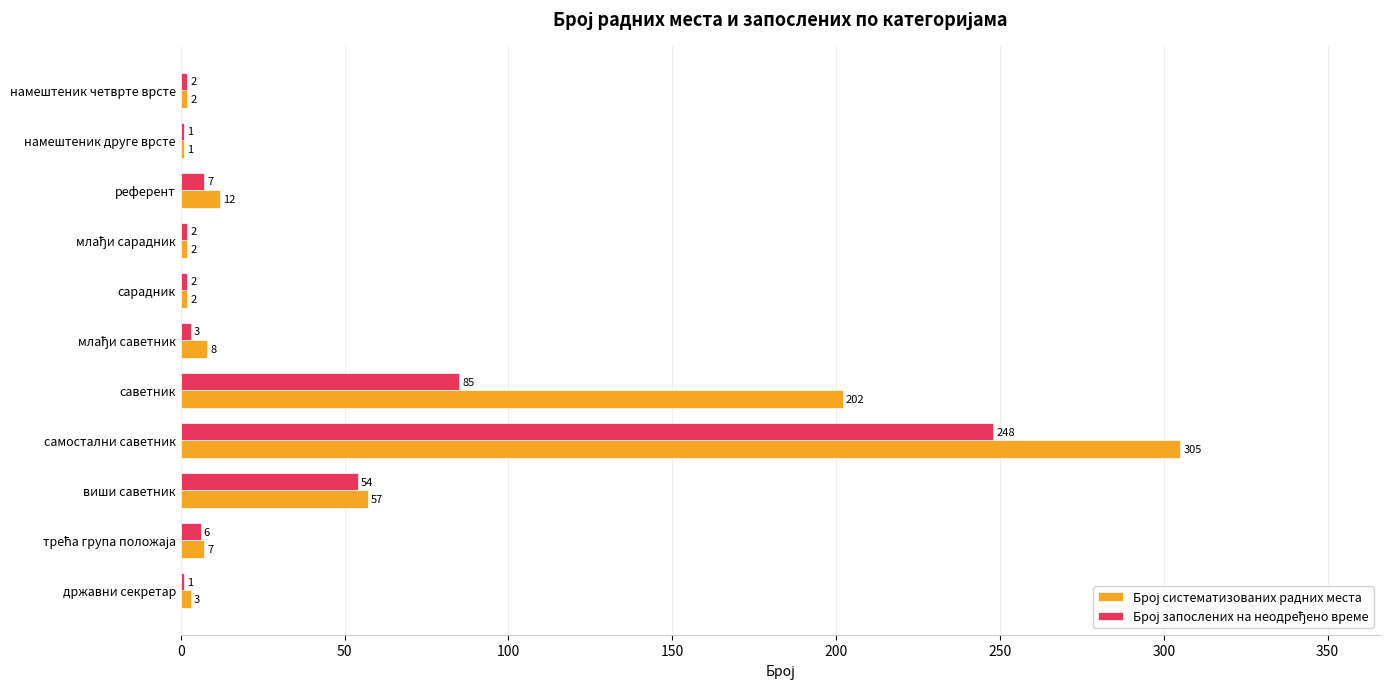

At which category is the sum across all series the highest?

самостални саветник